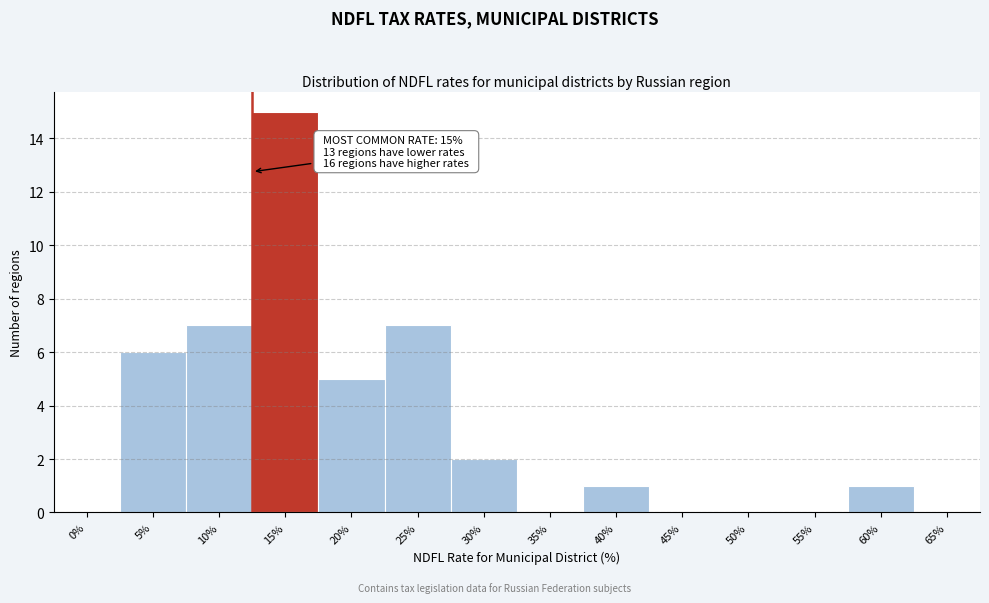

Reading left to right, extract all data points from this chart.

0%=0	5%=6	10%=7	15%=15	20%=5	25%=7	30%=2	35%=0	40%=1	45%=0	50%=0	55%=0	60%=1	65%=0